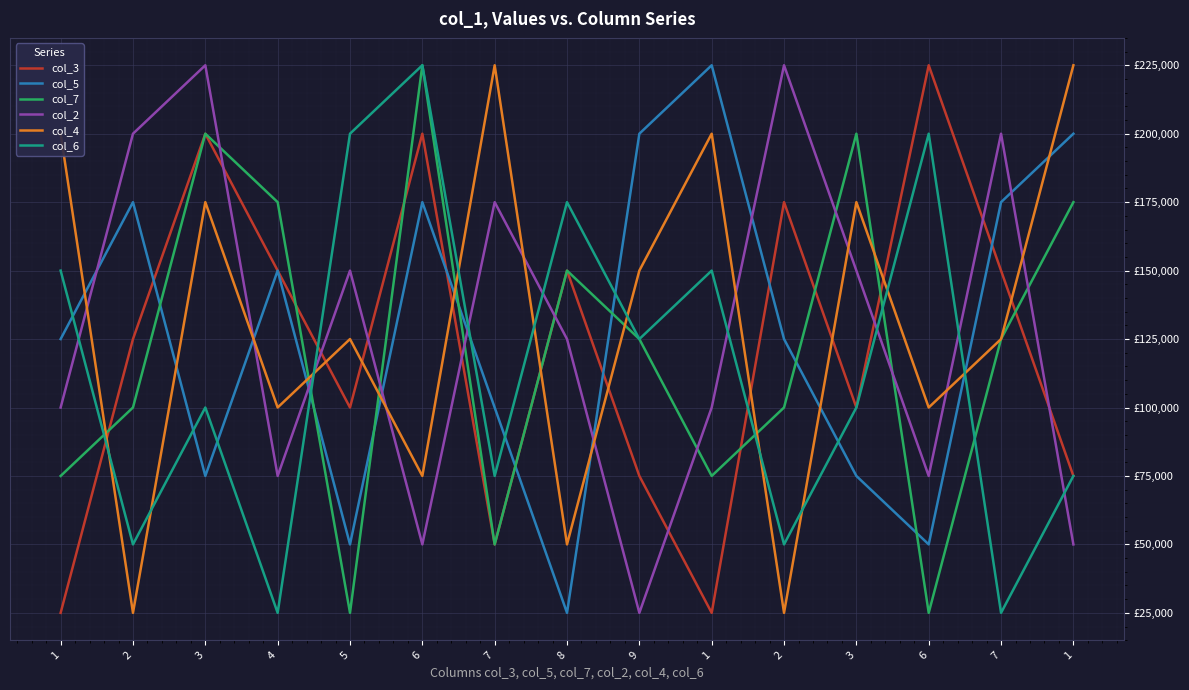

How many interior local valleys does the col_6 series have?

6